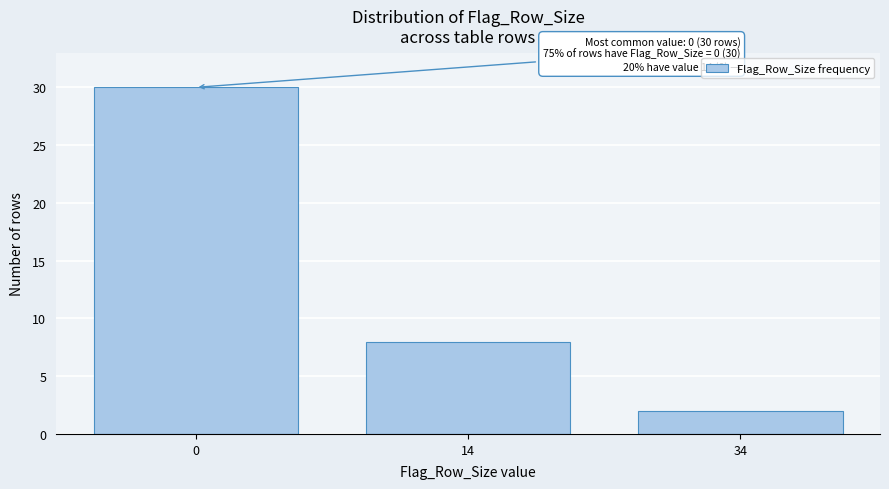

Reading left to right, extract all data points from this chart.

30	8	2